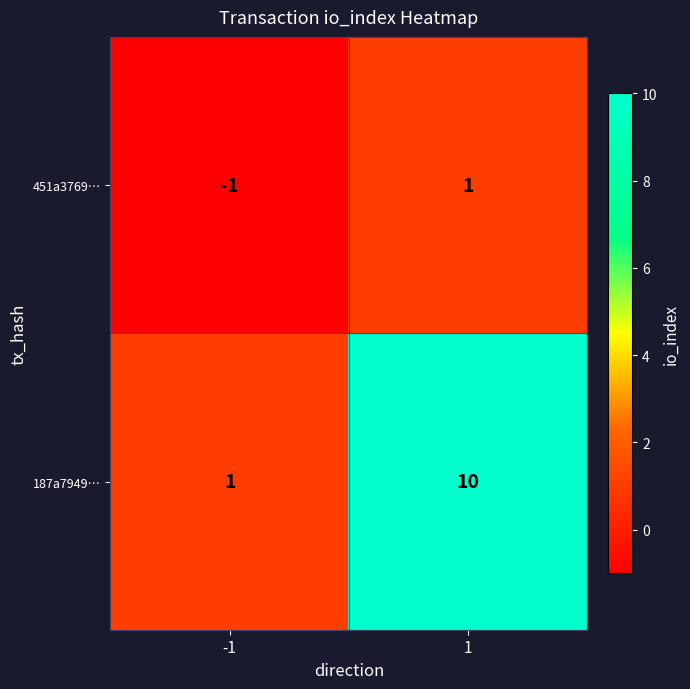

At -1, list the series in order from largest to smallest.

187a7949…, 451a3769…